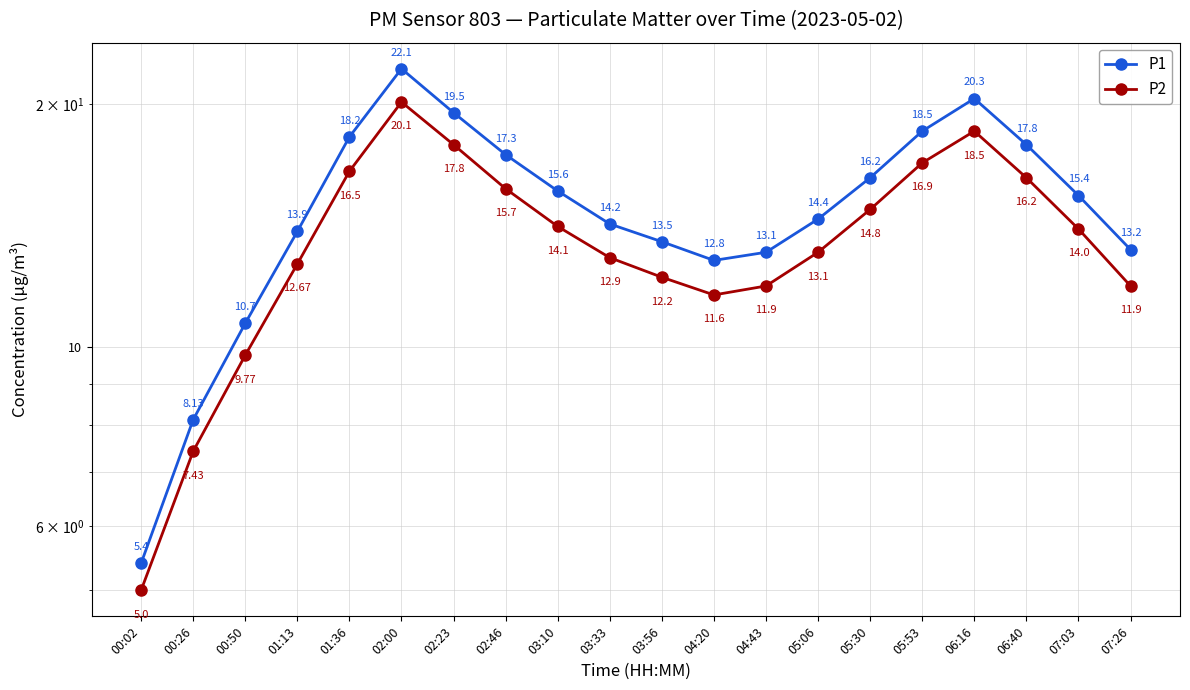

How many lines are shown in the chart?

2